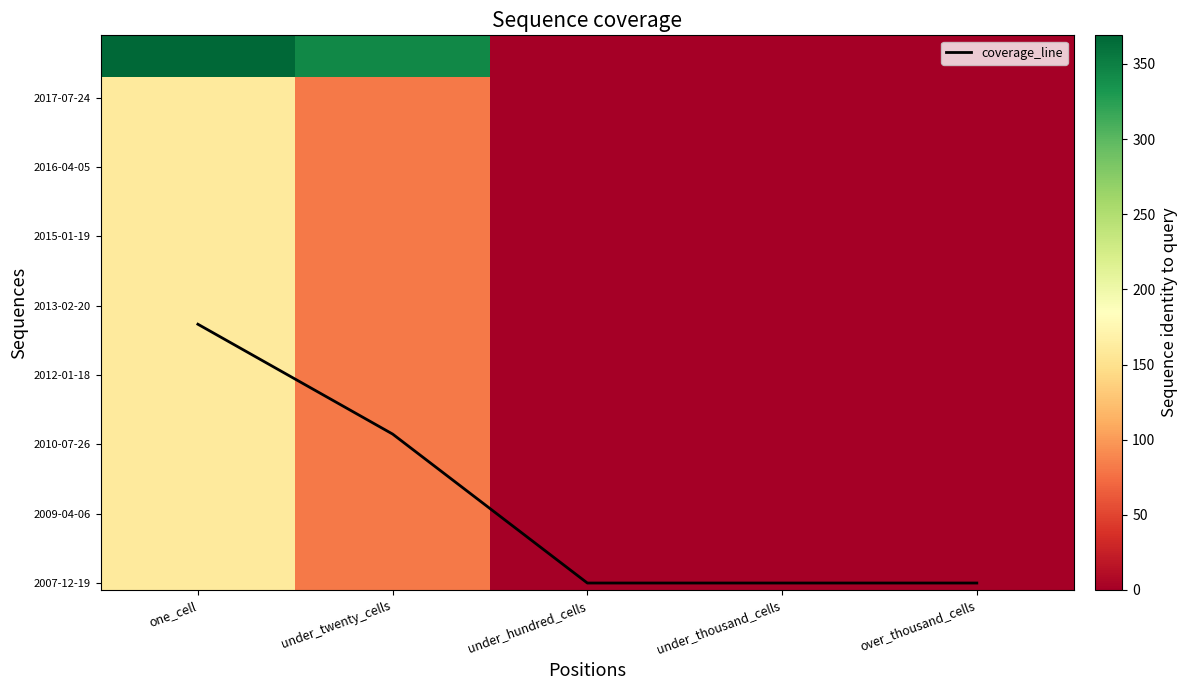

Rank the categories by 2016-07-04 value from lowest to highest.

under_hundred_cells, under_thousand_cells, over_thousand_cells, under_twenty_cells, one_cell